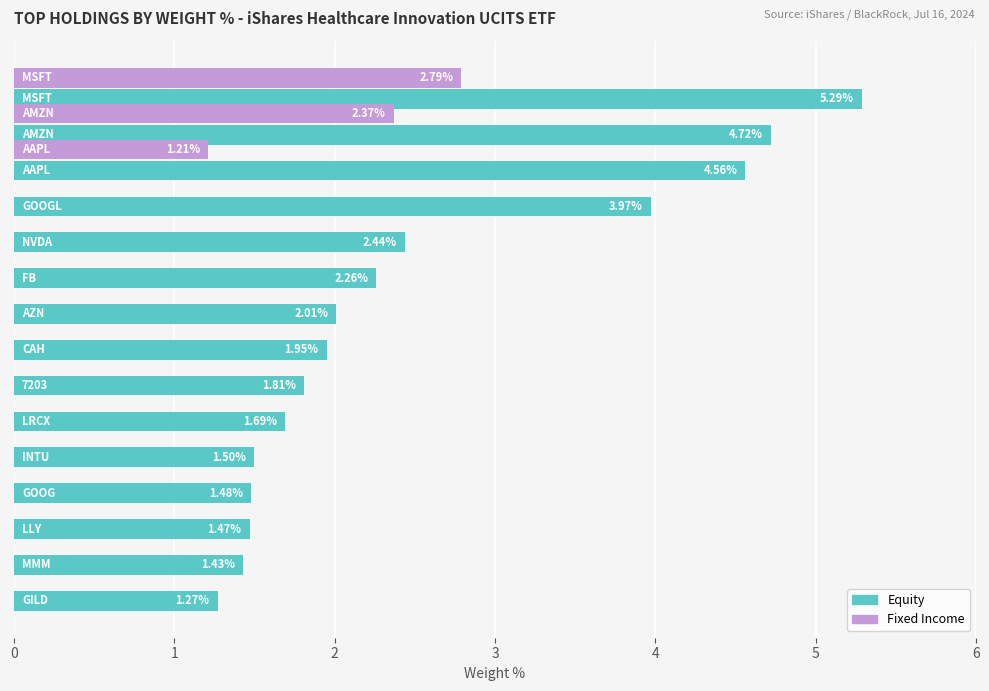

Which series has the largest total across all categories?

Equity